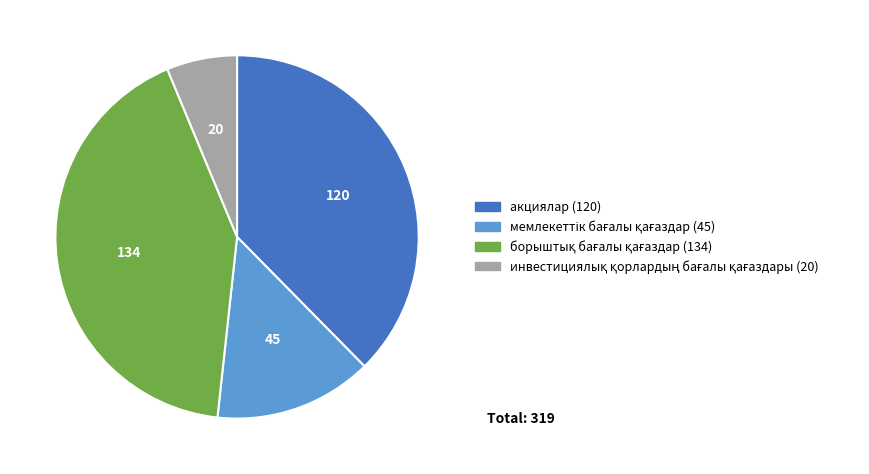

Is it true that акциялар is 38% of the pie?

True